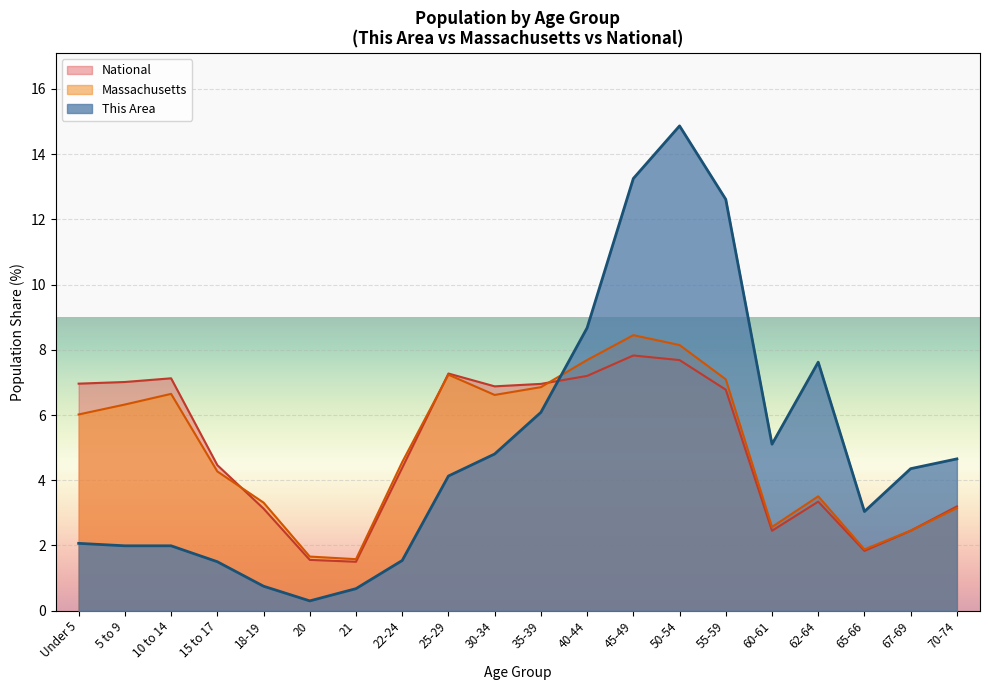

What is the value of the This Area point at the 5th from the left?

0.8